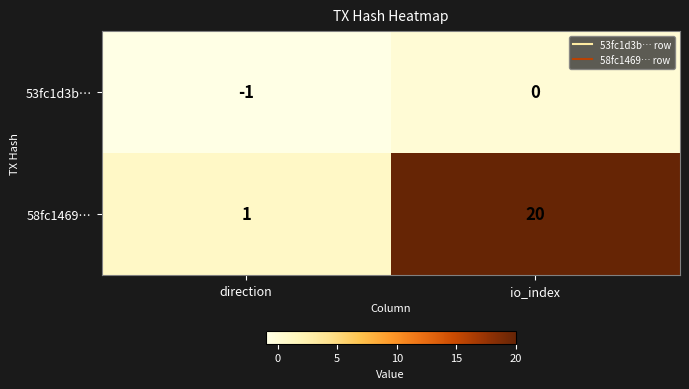

List the series in order of their peak value, highest first.

58fc1469…, 53fc1d3b…